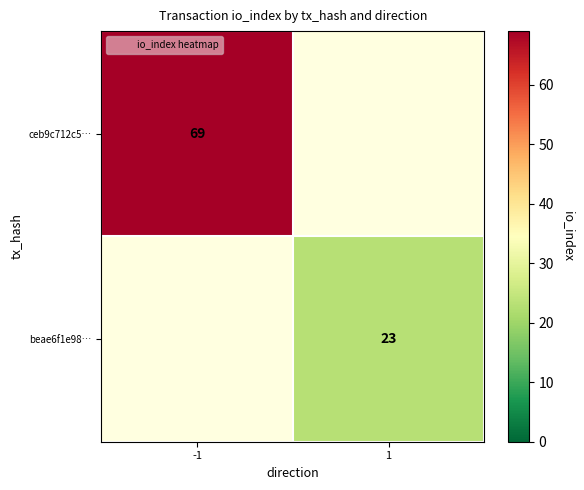

At which label is ceb9c712c5… closest to 34?

1